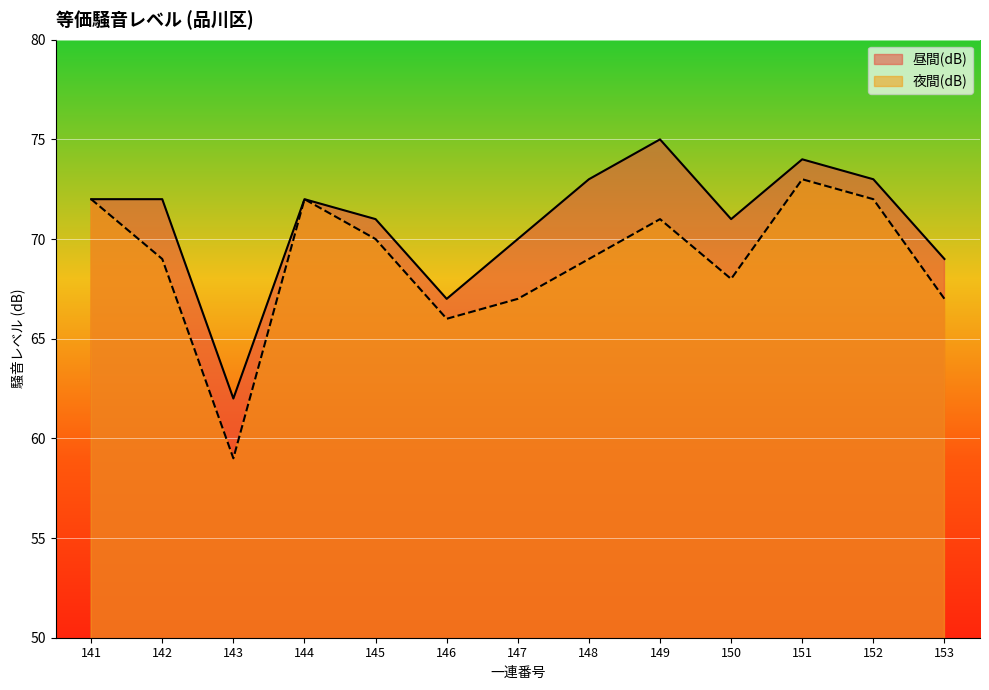

True or false: 昼間(dB) and 夜間(dB) cross at least once.

False